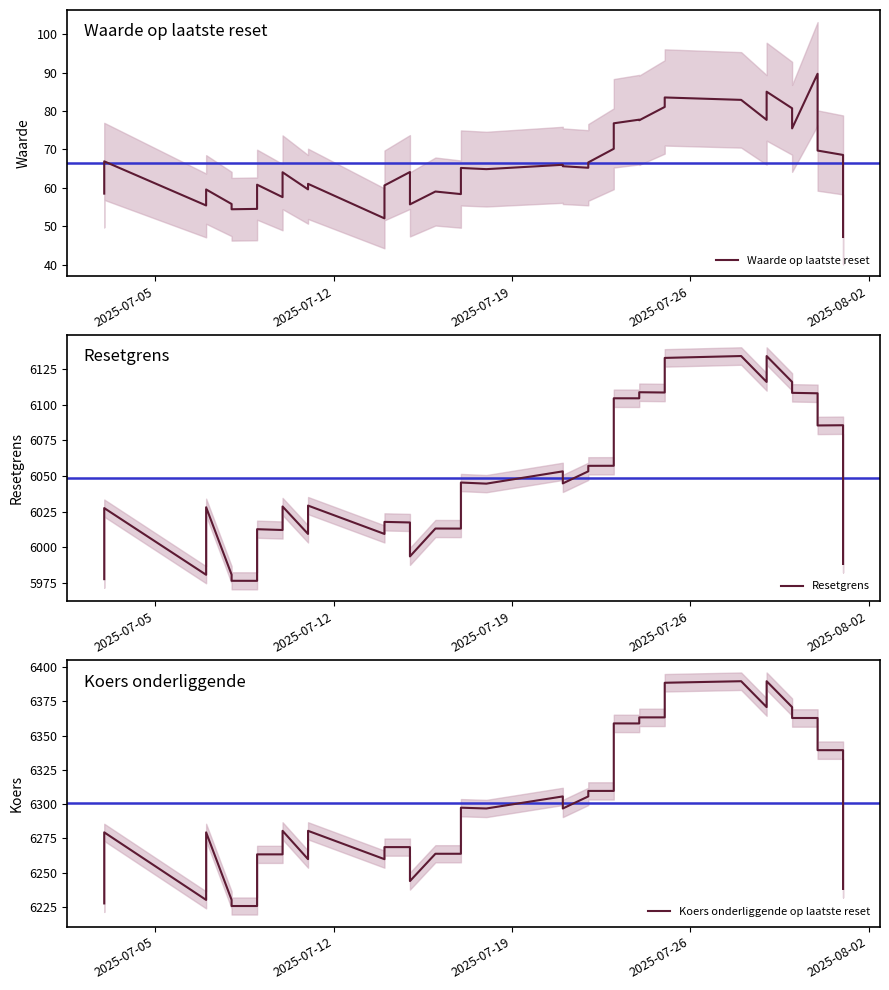

What is the minimum value shown in the chart?

47.2